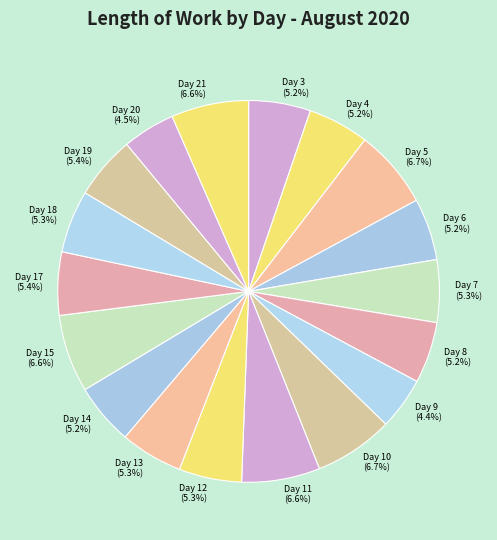

Is it true that Day 7 is 11% of the pie?

False